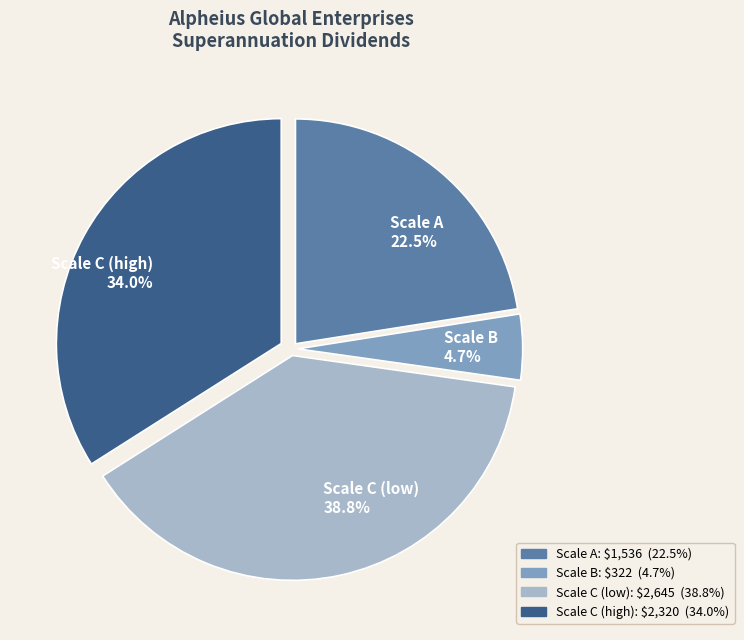

Which slice is the largest?

Scale C (low)